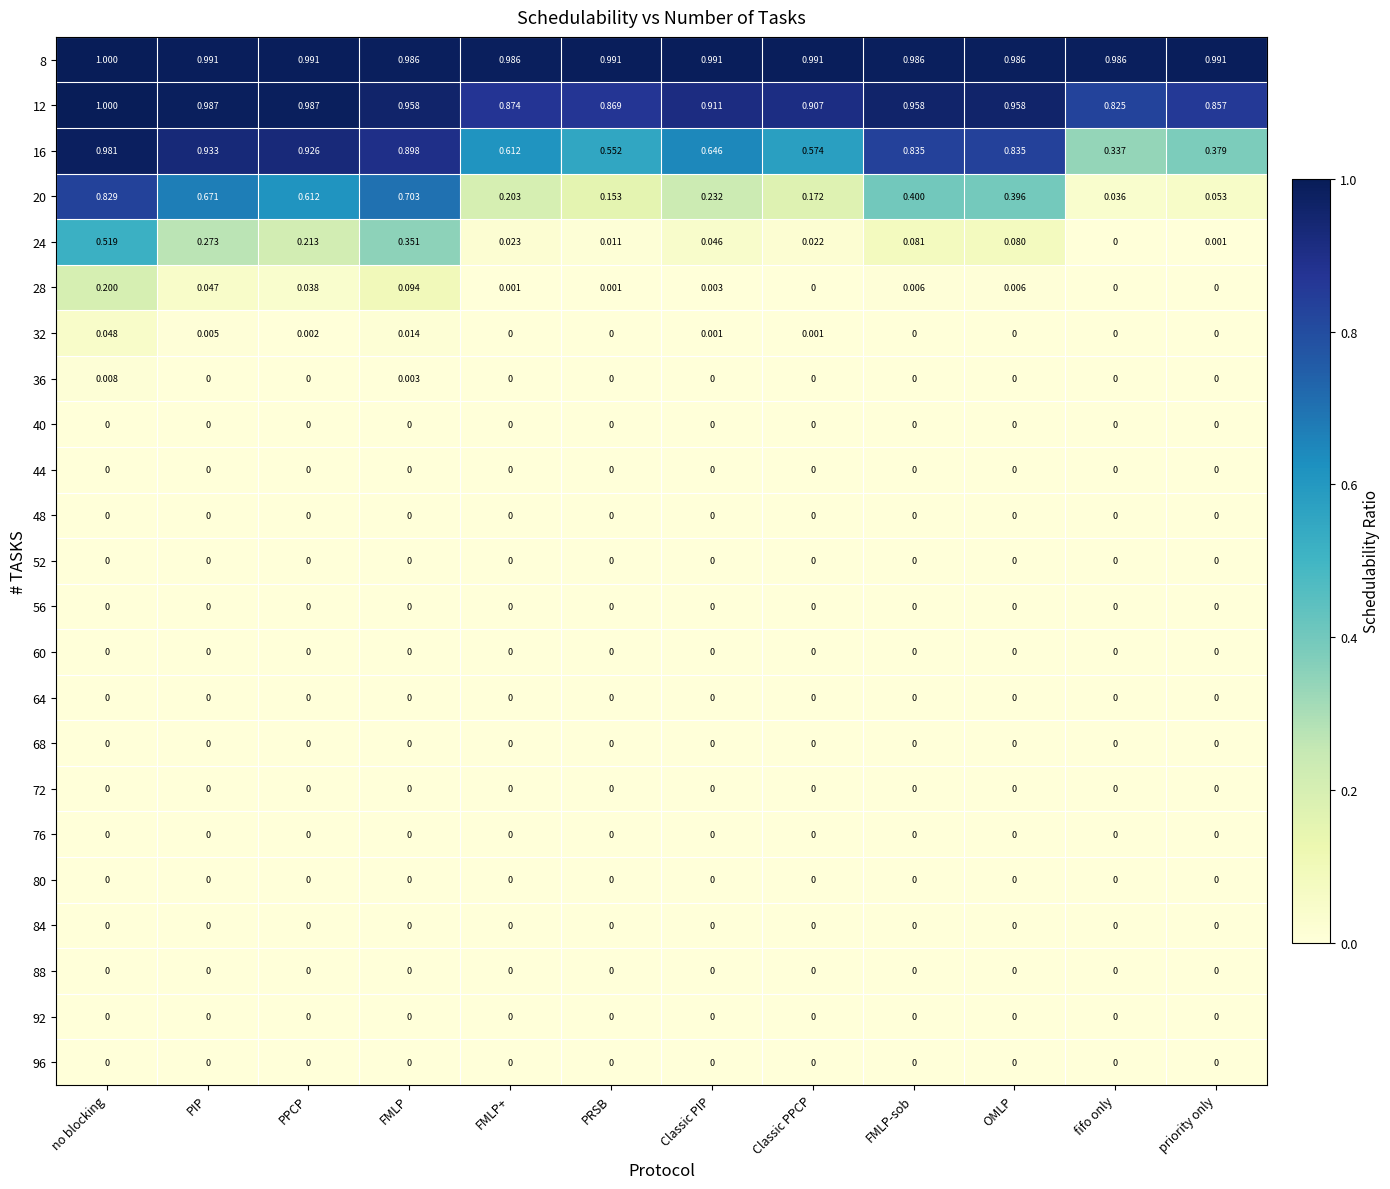

List the labels in order of 24 value, smallest first.

fifo only, priority only, PRSB, Classic PPCP, FMLP+, Classic PIP, OMLP, FMLP-sob, PPCP, PIP, FMLP, no blocking